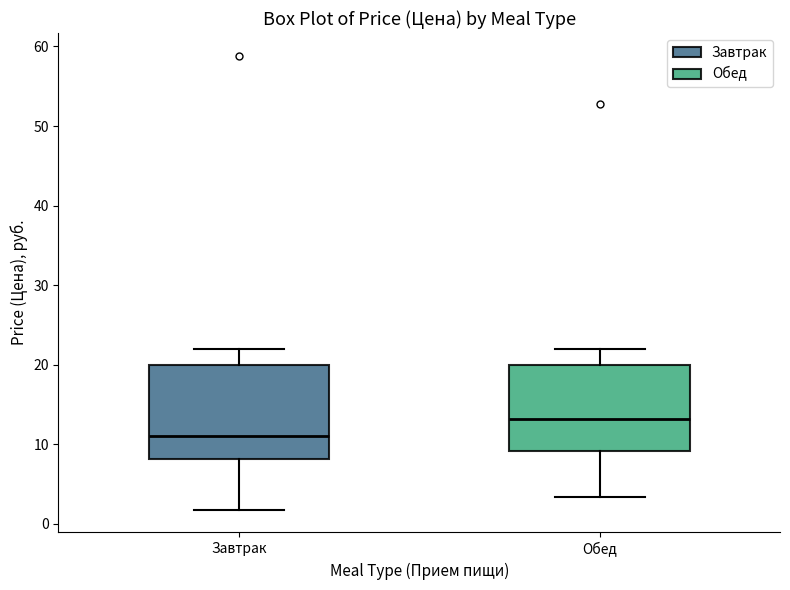

Which box is the tallest, from its lower edge to its upper edge?

Завтрак